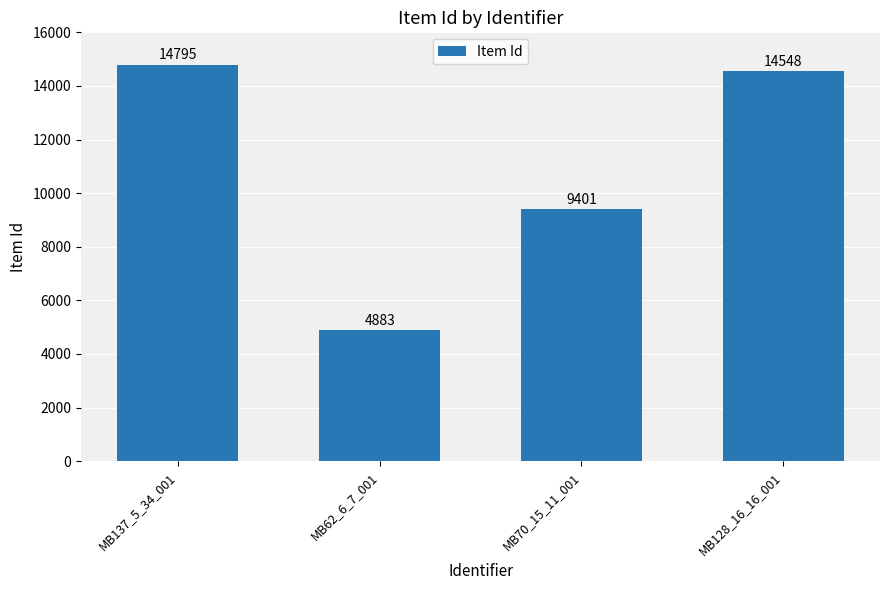

Where does the data first go above 14548?

MB137_5_34_001